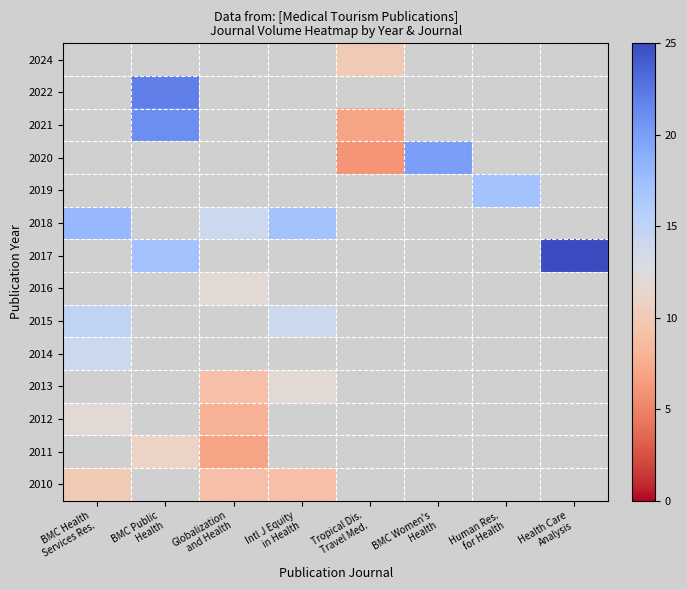

Count the number of categories in the chart.

8